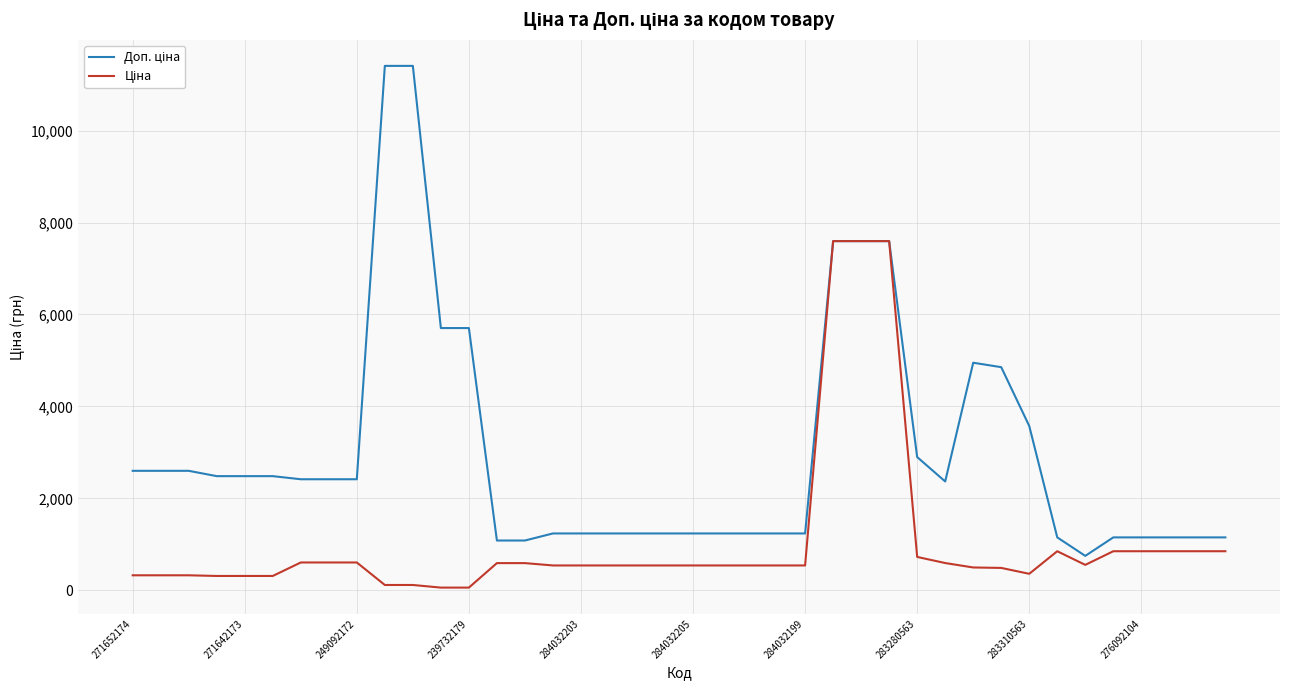

Does the chart display data point markers on the line(s)?

No